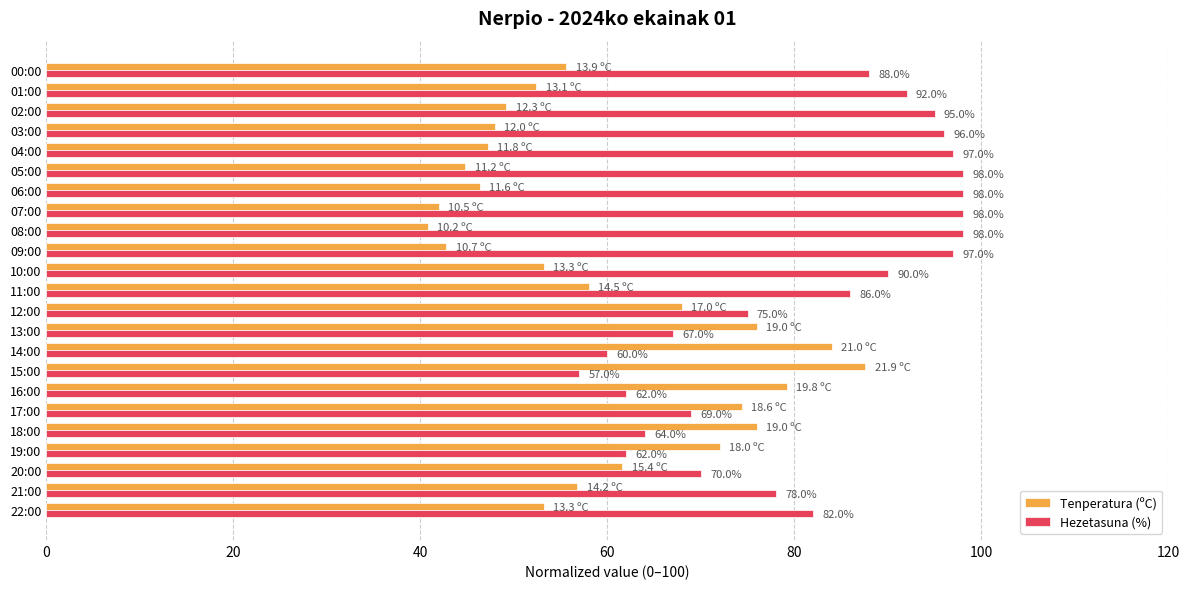

True or false: Hezetasuna (%) has a value of 87.0 at 16:00.

False